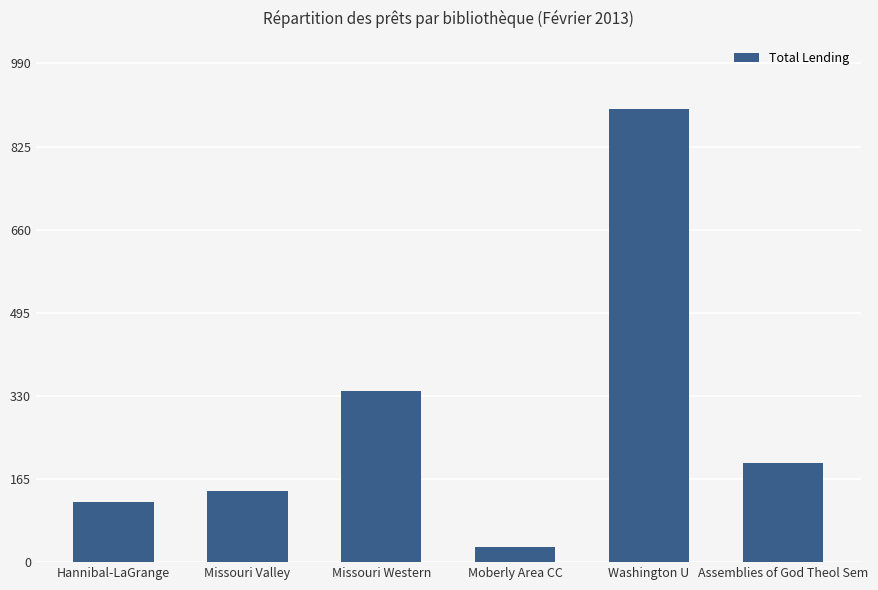

Are the bars grouped side by side (vs. stacked)?

No